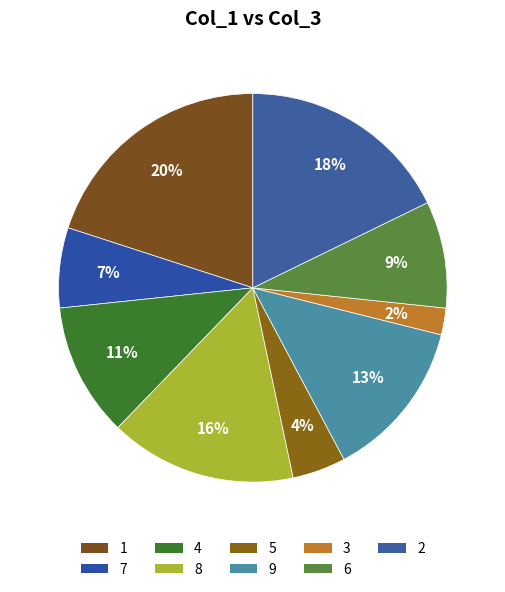

To the nearest percent, what is the average slice percentage?

11%